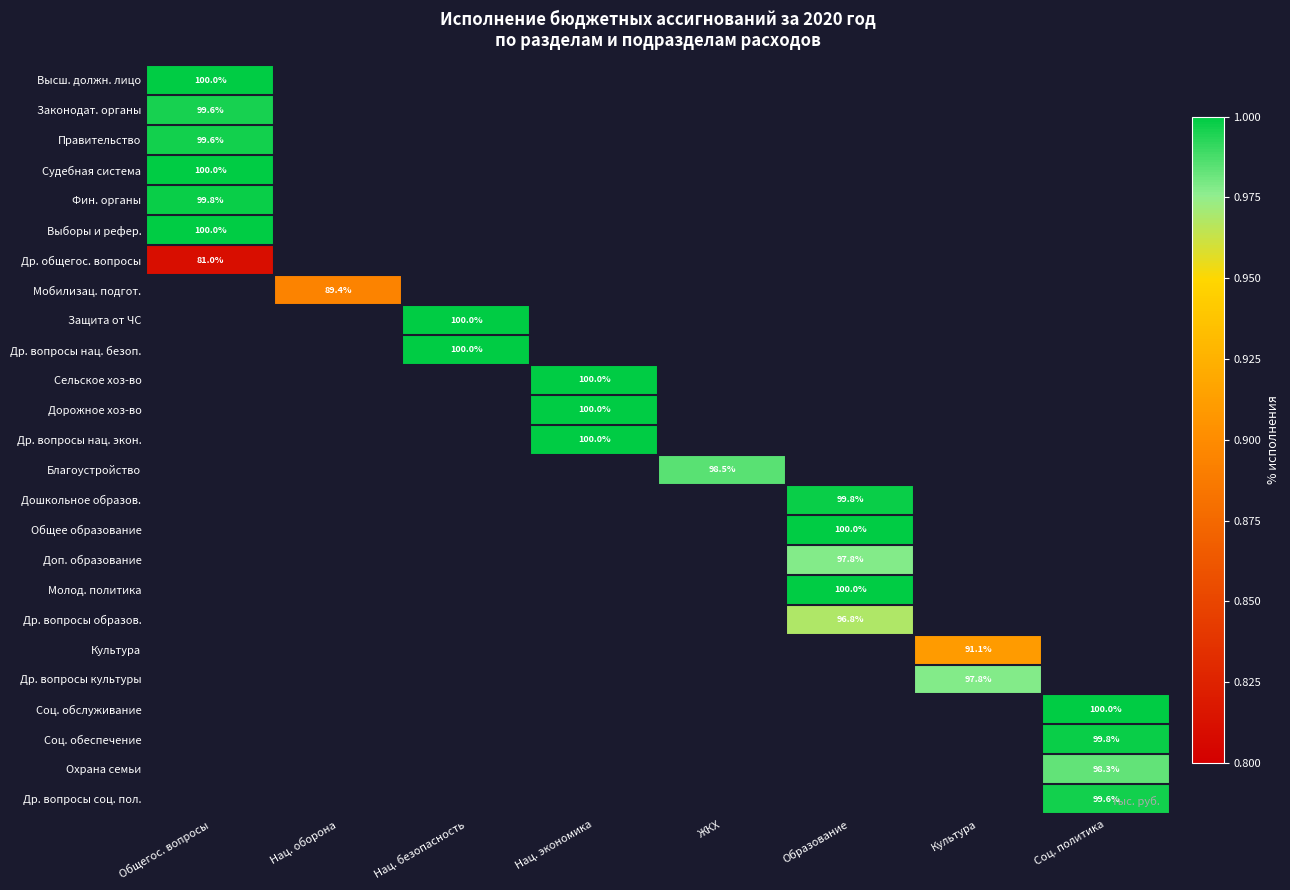

Is the value of Мобилизац. подгот. at Нац. оборона greater than the value of Соц. обеспечение at Нац. оборона?

No